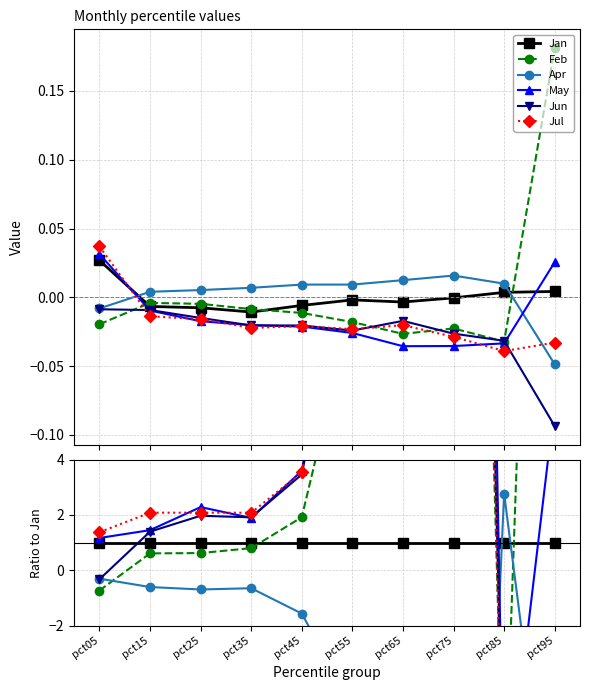

Reading left to right, transcribe all the data shown in this chart.

Jan: 1.0	1.0	1.0	1.0	1.0	1.0	1.0	1.0	1.0	1.0
Feb: -0.7	0.6	0.6	0.8	1.9	9.6	7.7	54.2	-9.0	42.7
Apr: -0.3	-0.6	-0.7	-0.6	-1.6	-4.9	-3.6	-37.9	2.8	-11.5
May: 1.2	1.5	2.3	1.9	3.6	13.8	10.4	84.9	-9.3	6.0
Jun: -0.3	1.4	2.0	1.9	3.5	12.8	5.0	63.3	-8.8	-22.1
Jul: 1.4	2.1	2.1	2.1	3.5	12.3	5.9	68.8	-10.9	-7.8